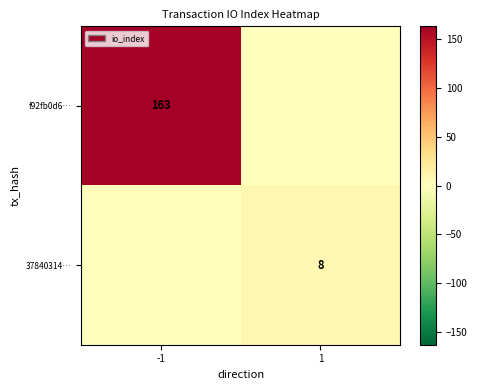

The value of 37840314… at 1 is 8. True or false?

True